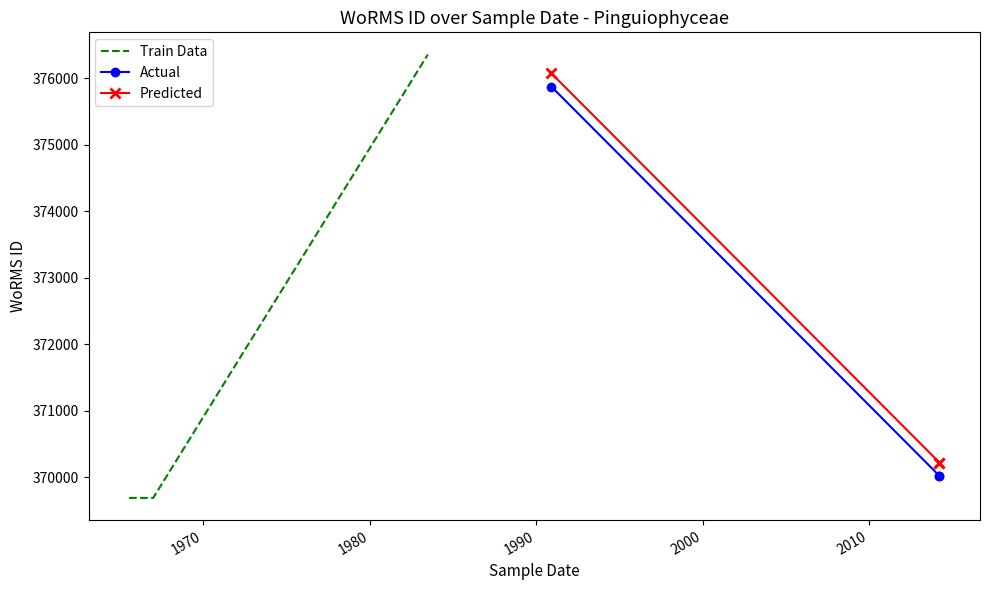

What is the greatest value displayed?

376356